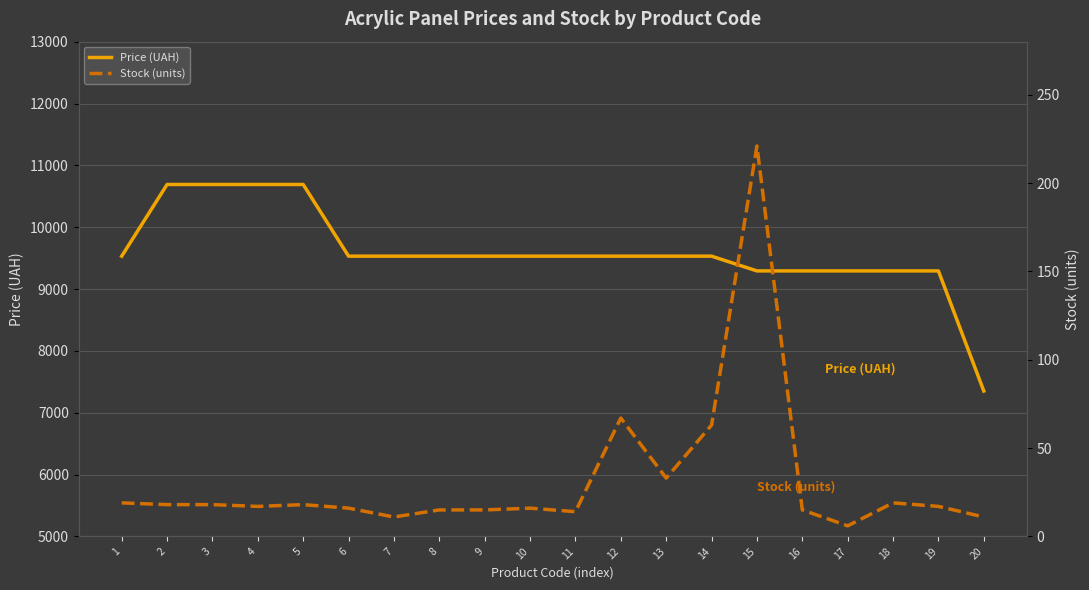

Which series has the largest range (max minus min)?

Price (UAH)